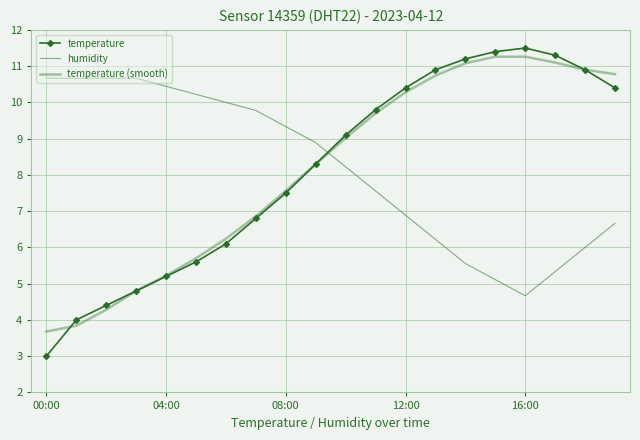

At which label does temperature reach its peak?

16:00